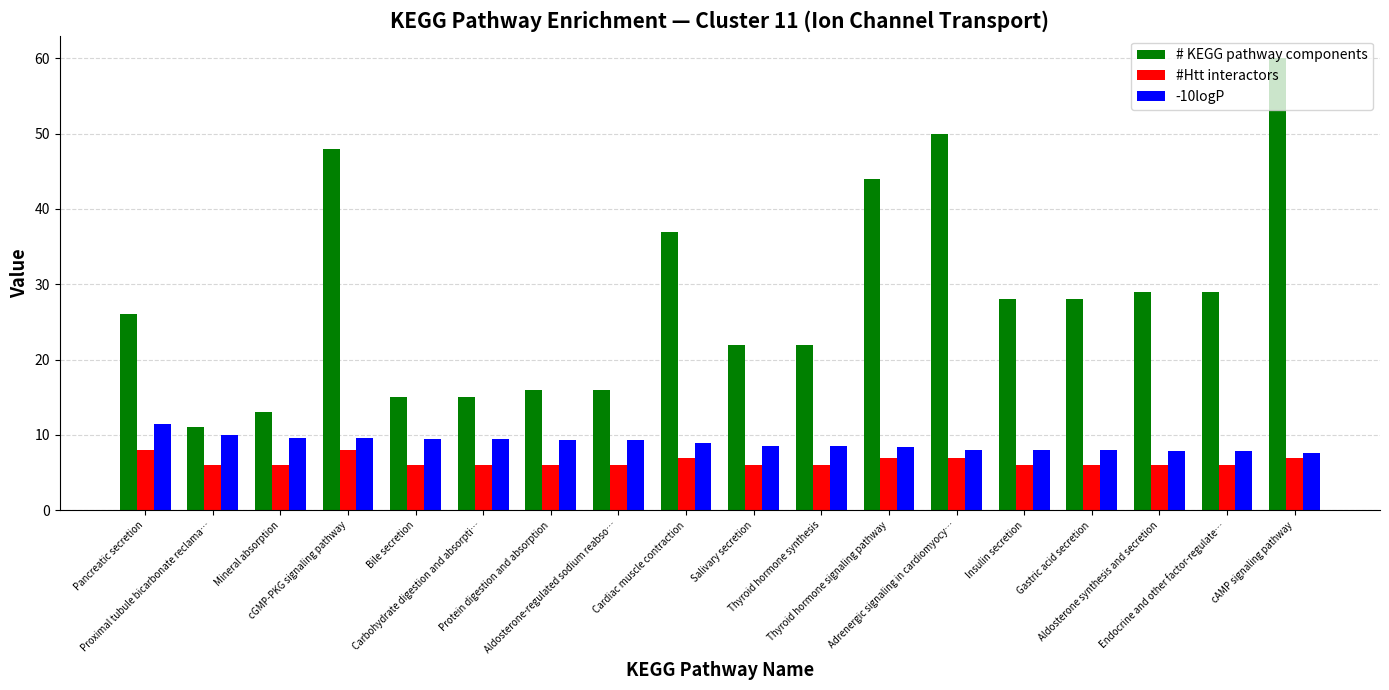

What position from the left is Adrenergic signaling in cardiomyocy…?

13